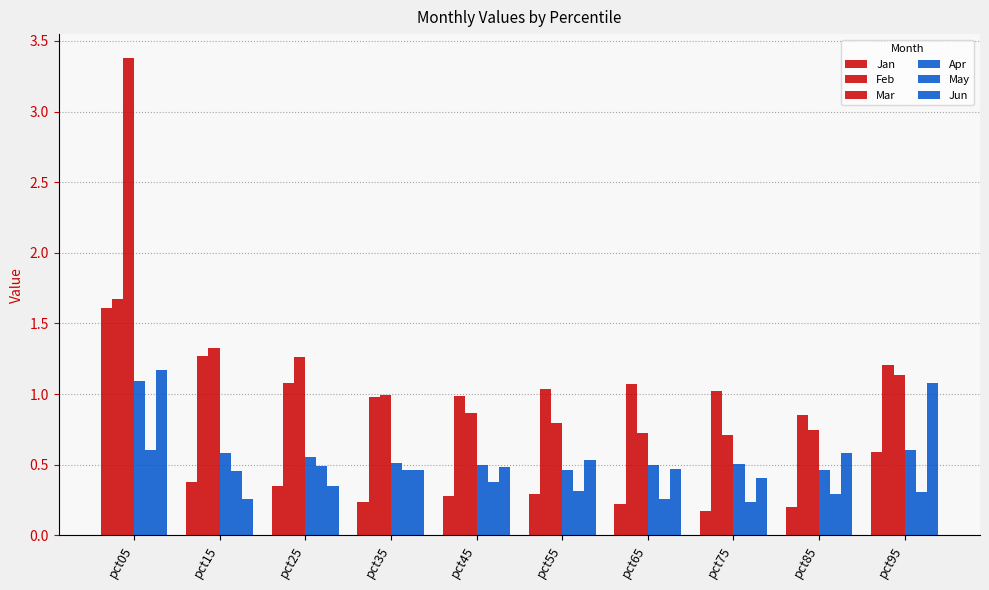

What is the highest value of the Jun series?

1.2